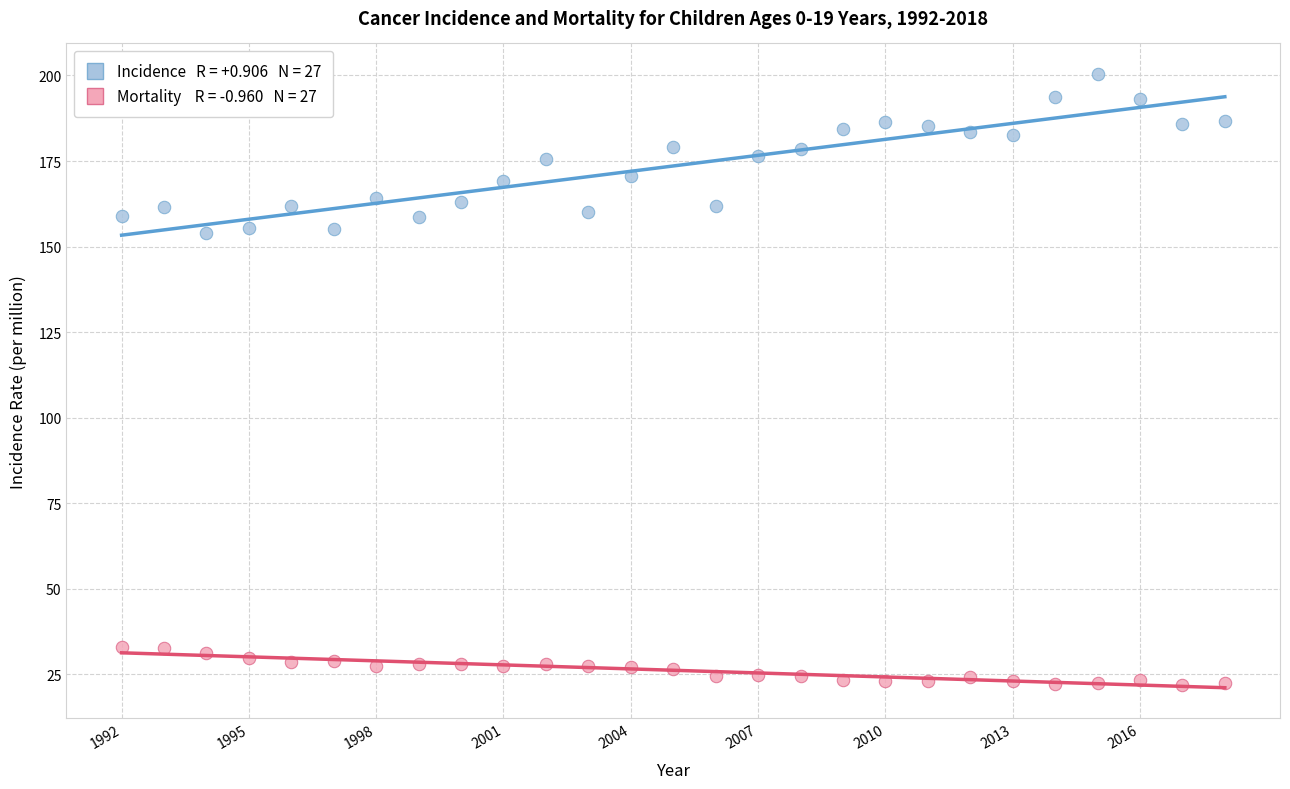

Across all data points, what is the range of Y values (max minus min)?

178.5